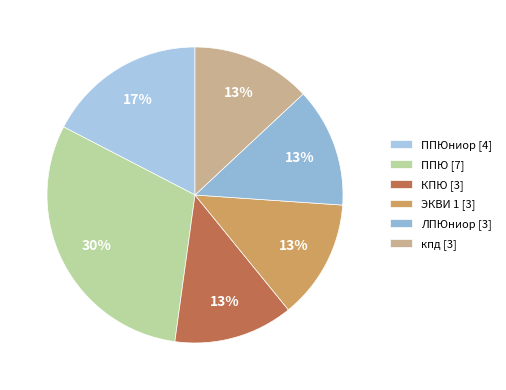

Does any single category account for the majority?

No